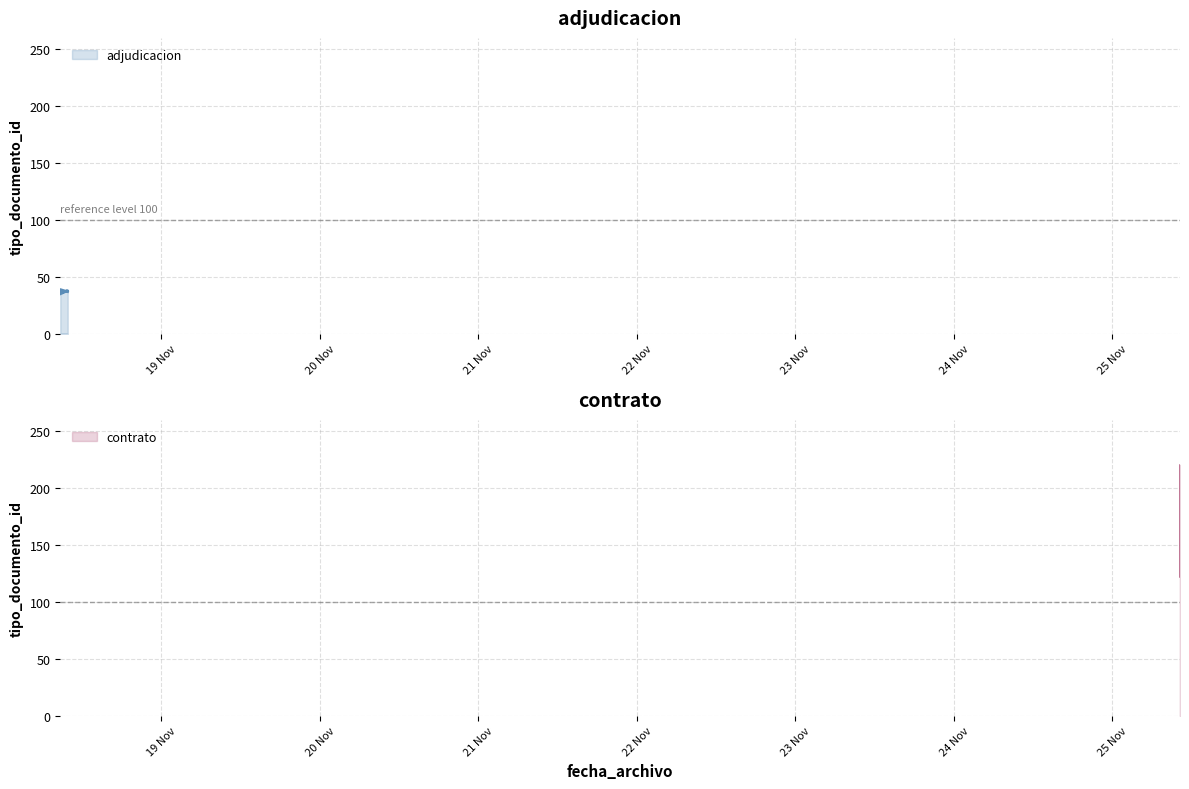

What is the sum of all values?

185